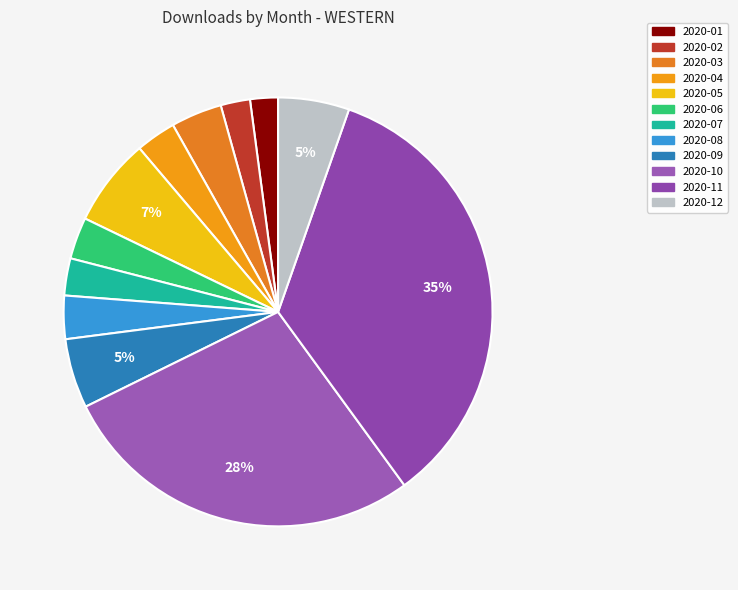

What percentage do 2020-09 and 2020-11 together represent?

39.9%